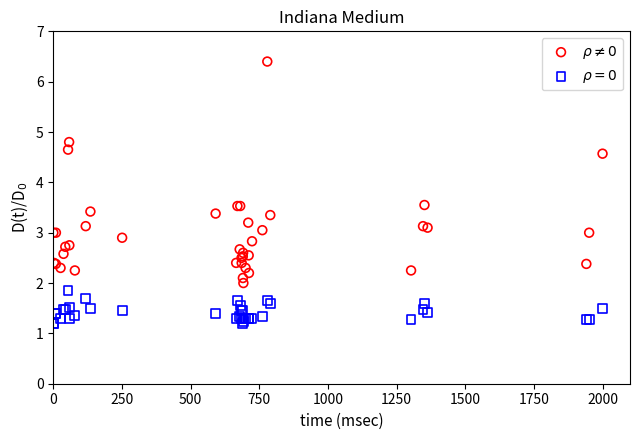

What is the X range (max minus min) for the scatter plot?

2000.0